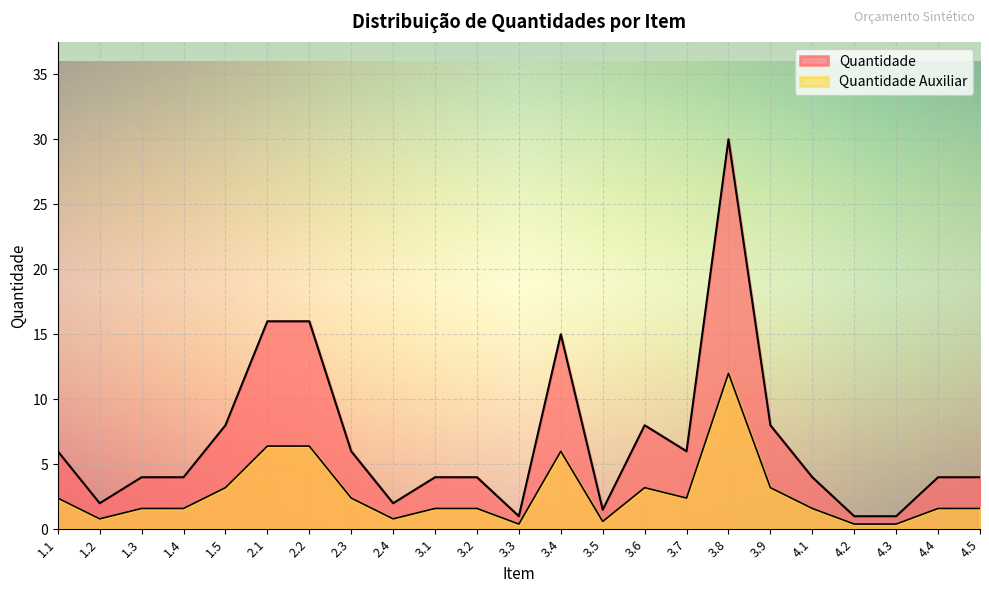

How many data points in Quantidade are less than 4?

6